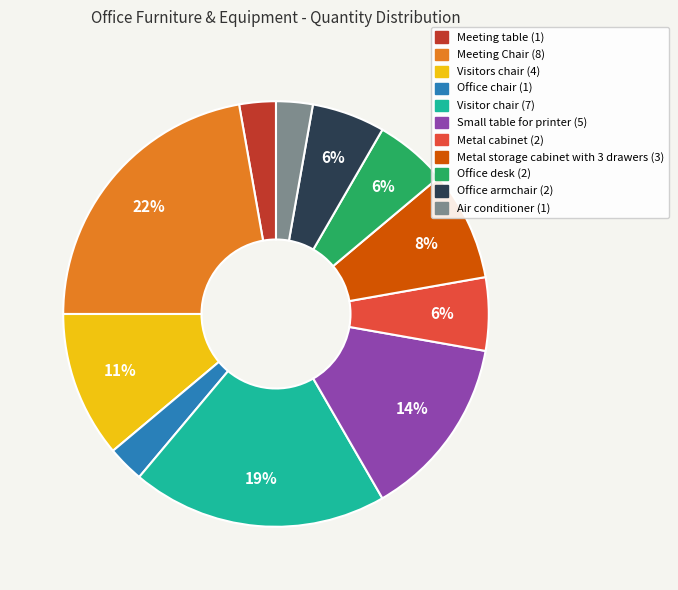

Combined, do Small table for printer and Visitor chair account for over 50%?

No